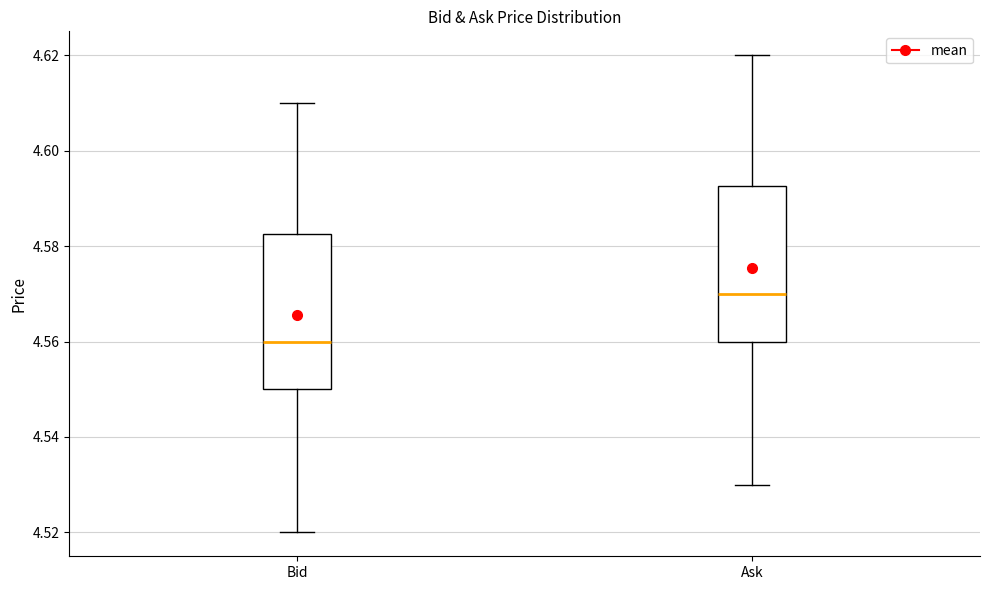

Reading left to right, transcribe this box plot: for each box, give where its median line is, the range the box spans, and where its two whiskers end, as read against the y-axis. The values are not printed on the chart, so give them approximately, as read against the axis.

Bid: median 4.560, box 4.550 to 4.582, whiskers 4.520 to 4.610
Ask: median 4.570, box 4.560 to 4.592, whiskers 4.530 to 4.620